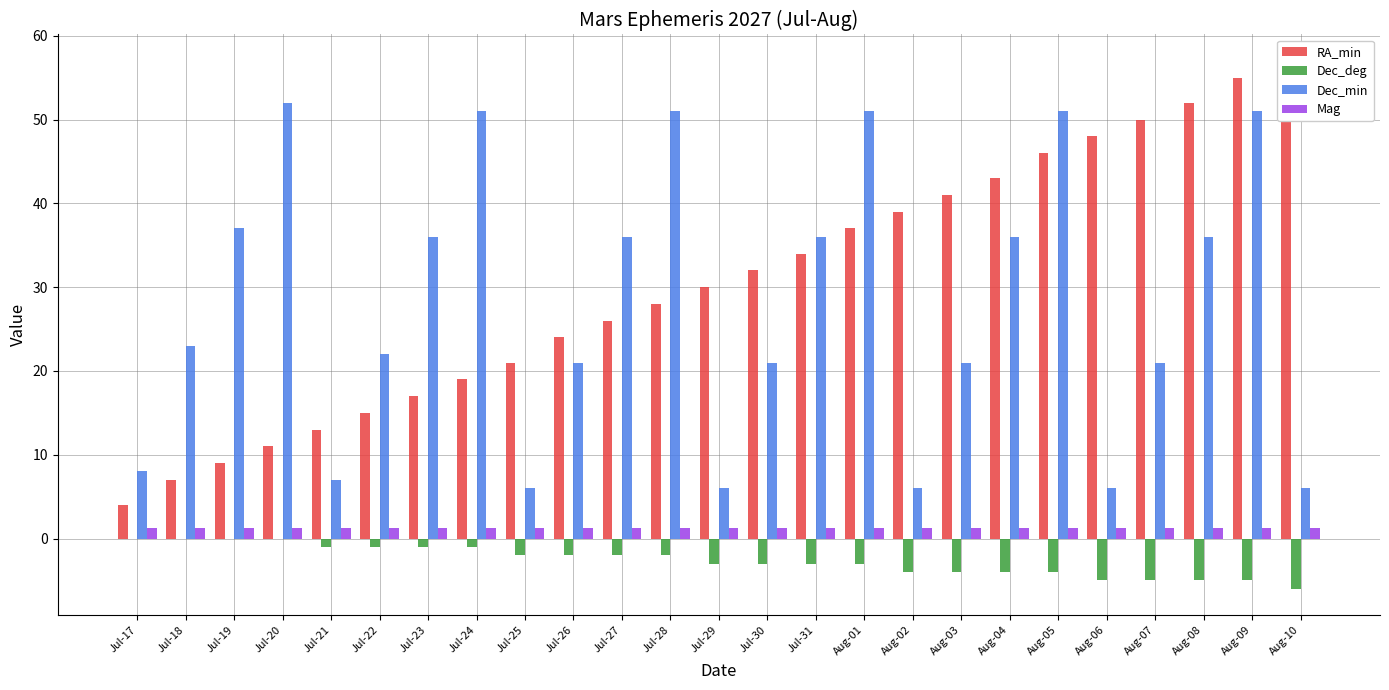

Reading left to right, list all the values displayed in this chart.

RA_min: Jul-17=4.0	Jul-18=7.0	Jul-19=9.0	Jul-20=11.0	Jul-21=13.0	Jul-22=15.0	Jul-23=17.0	Jul-24=19.0	Jul-25=21.0	Jul-26=24.0	Jul-27=26.0	Jul-28=28.0	Jul-29=30.0	Jul-30=32.0	Jul-31=34.0	Aug-01=37.0	Aug-02=39.0	Aug-03=41.0	Aug-04=43.0	Aug-05=46.0	Aug-06=48.0	Aug-07=50.0	Aug-08=52.0	Aug-09=55.0	Aug-10=57.0
Dec_deg: Jul-17=0.0	Jul-18=0.0	Jul-19=0.0	Jul-20=0.0	Jul-21=-1.0	Jul-22=-1.0	Jul-23=-1.0	Jul-24=-1.0	Jul-25=-2.0	Jul-26=-2.0	Jul-27=-2.0	Jul-28=-2.0	Jul-29=-3.0	Jul-30=-3.0	Jul-31=-3.0	Aug-01=-3.0	Aug-02=-4.0	Aug-03=-4.0	Aug-04=-4.0	Aug-05=-4.0	Aug-06=-5.0	Aug-07=-5.0	Aug-08=-5.0	Aug-09=-5.0	Aug-10=-6.0
Dec_min: Jul-17=8.0	Jul-18=23.0	Jul-19=37.0	Jul-20=52.0	Jul-21=7.0	Jul-22=22.0	Jul-23=36.0	Jul-24=51.0	Jul-25=6.0	Jul-26=21.0	Jul-27=36.0	Jul-28=51.0	Jul-29=6.0	Jul-30=21.0	Jul-31=36.0	Aug-01=51.0	Aug-02=6.0	Aug-03=21.0	Aug-04=36.0	Aug-05=51.0	Aug-06=6.0	Aug-07=21.0	Aug-08=36.0	Aug-09=51.0	Aug-10=6.0
Mag: Jul-17=1.2	Jul-18=1.2	Jul-19=1.2	Jul-20=1.2	Jul-21=1.2	Jul-22=1.2	Jul-23=1.2	Jul-24=1.2	Jul-25=1.2	Jul-26=1.2	Jul-27=1.2	Jul-28=1.2	Jul-29=1.2	Jul-30=1.2	Jul-31=1.2	Aug-01=1.3	Aug-02=1.3	Aug-03=1.3	Aug-04=1.3	Aug-05=1.3	Aug-06=1.3	Aug-07=1.3	Aug-08=1.3	Aug-09=1.3	Aug-10=1.3